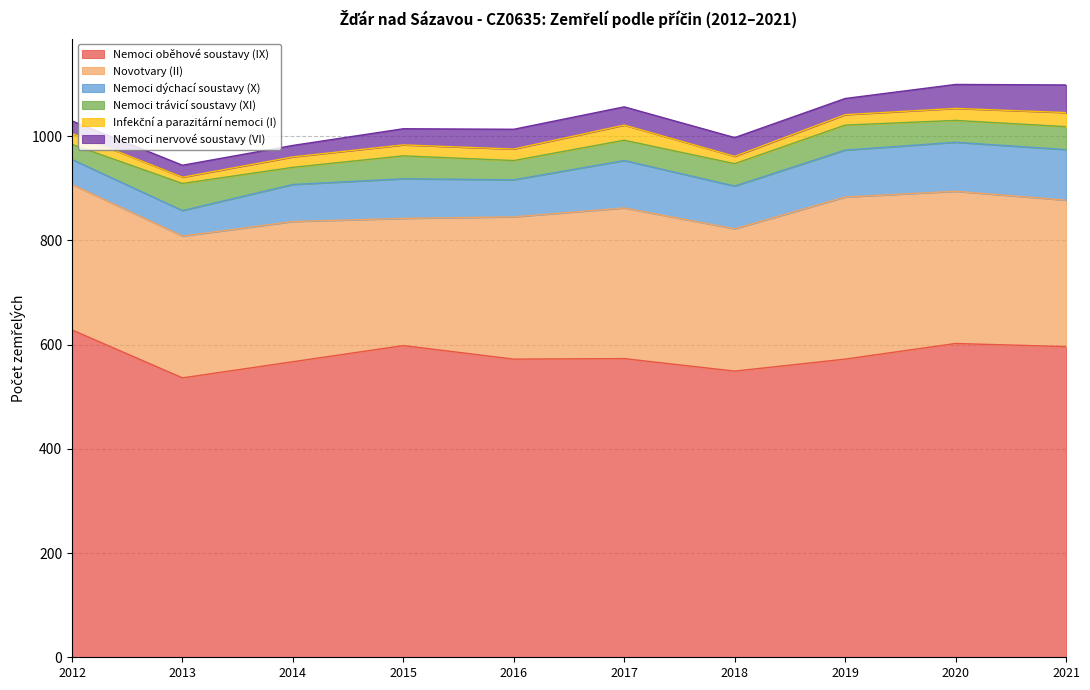

Where is the first local minimum for Nemoci dýchací soustavy (X)?

2016